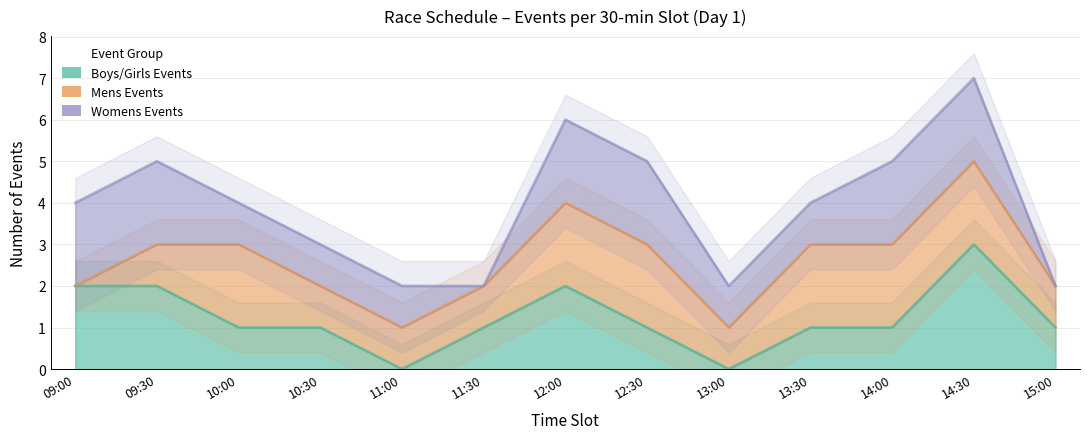

How many lines are shown in the chart?

3